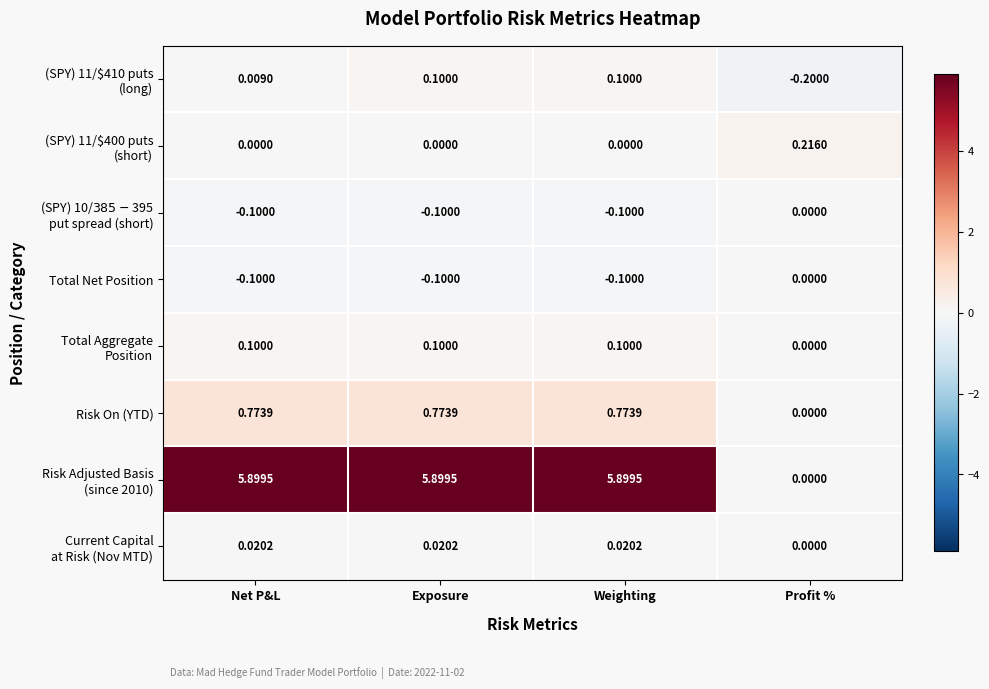

What is the total value across all series at Exposure?

6.7